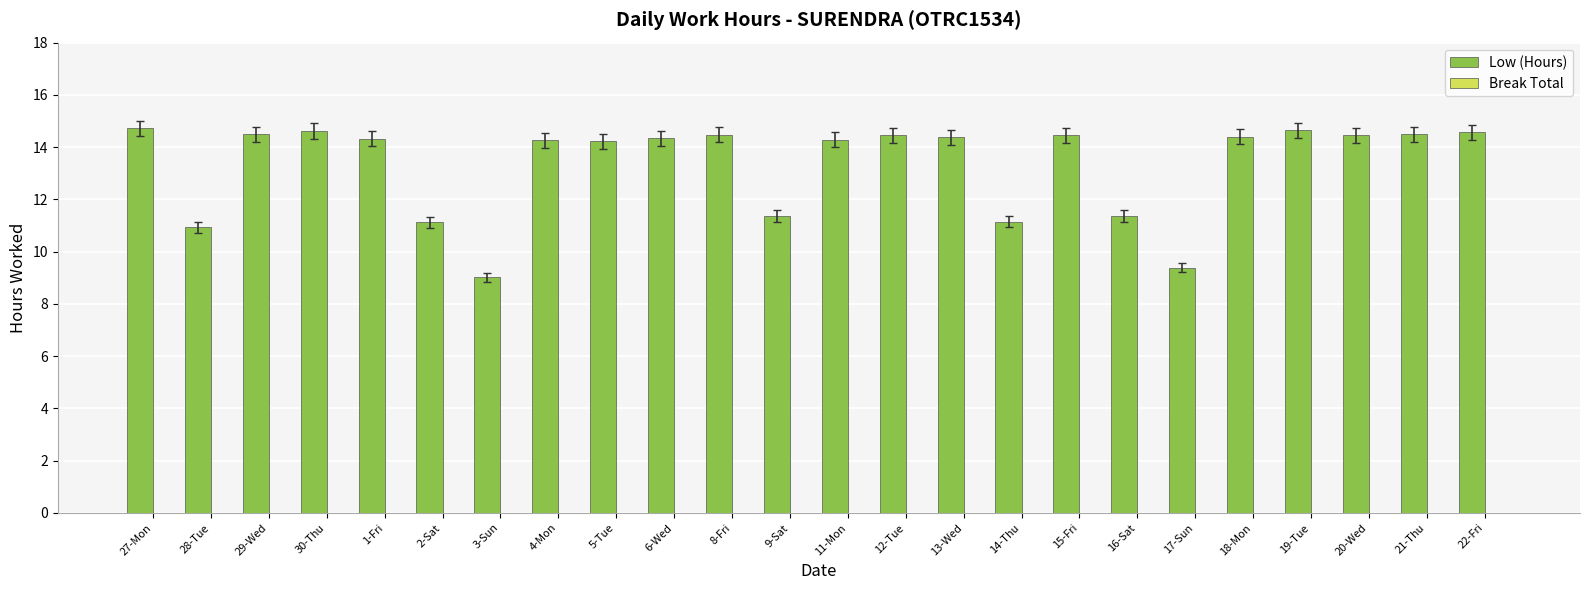

How many distinct data groups are displayed?

1